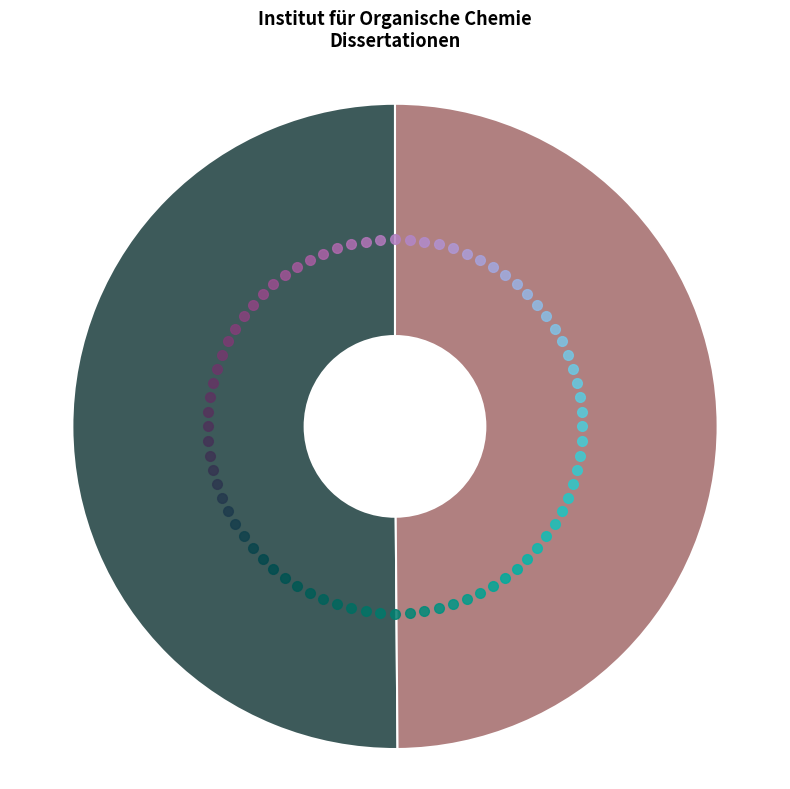

Rank the categories by value from lowest to highest.

OPUS4-6548, OPUS4-25275